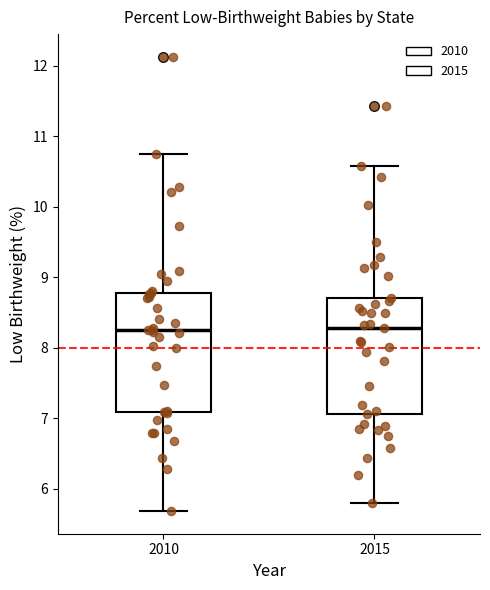

Reading left to right, transcribe this box plot: for each box, give where its median line is, the range the box spans, and where its two whiskers end, as read against the y-axis. The values are not printed on the chart, so give them approximately, as read against the axis.

2010: median 8.2, box 7.1 to 8.8, whiskers 5.7 to 10.7
2015: median 8.3, box 7.1 to 8.7, whiskers 5.8 to 10.6